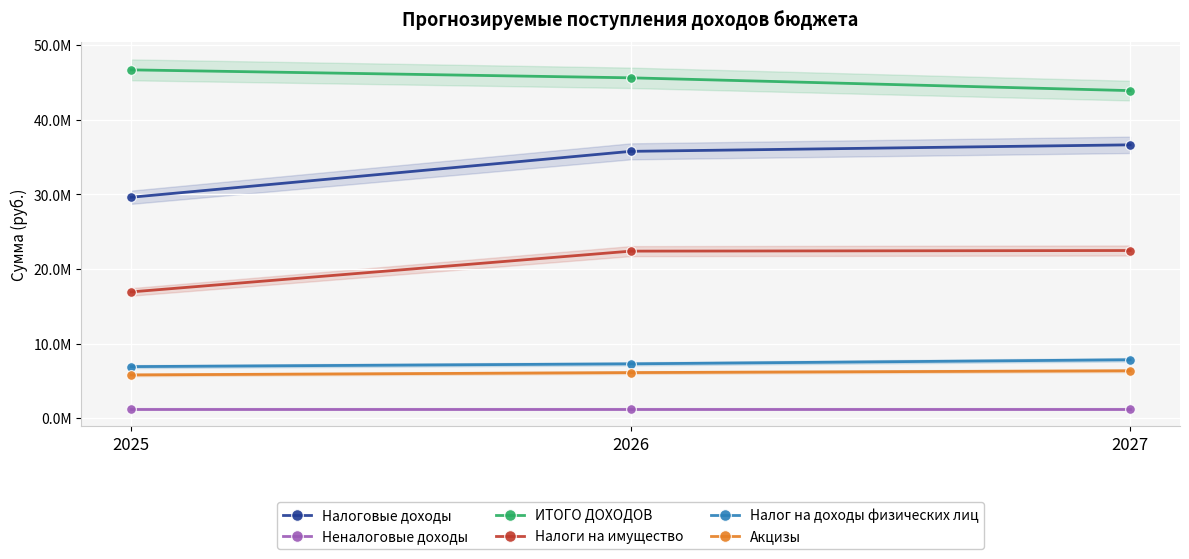

Between 2026 and 2027, which is larger?

2027